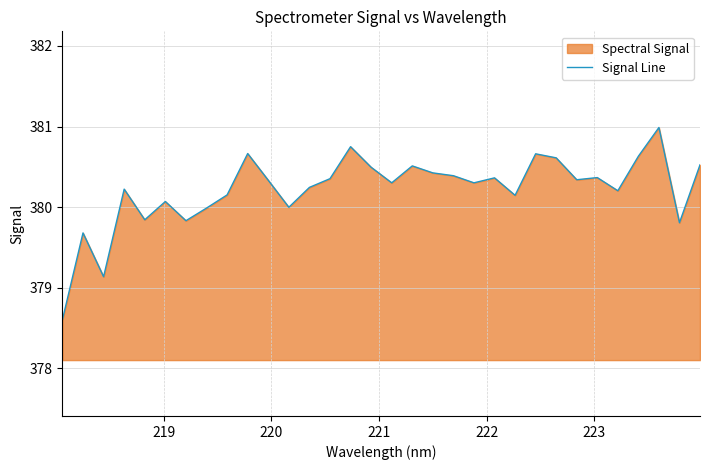

What is the difference between the maximum and minimum values?

2.4